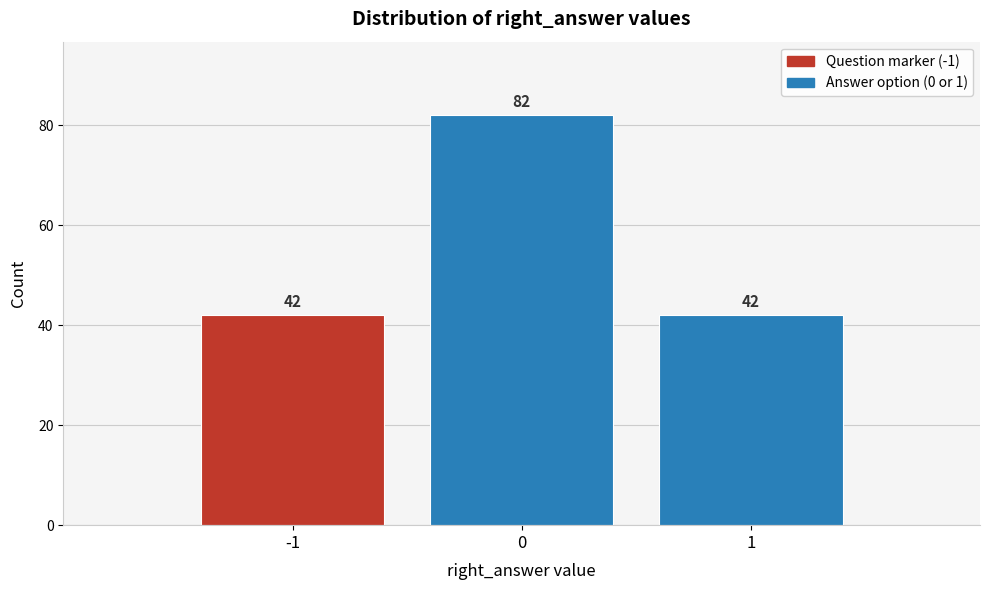

Which range on the x-axis has the tallest bar?

-0.5 to 0.5